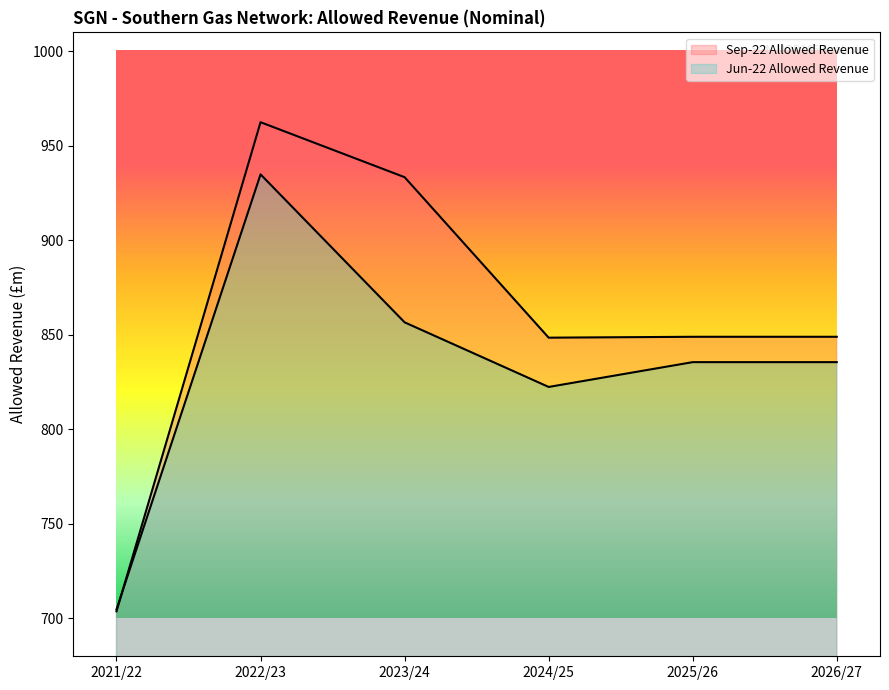

Where is Sep-22 Allowed Revenue nearest to the value 833?

2024/25